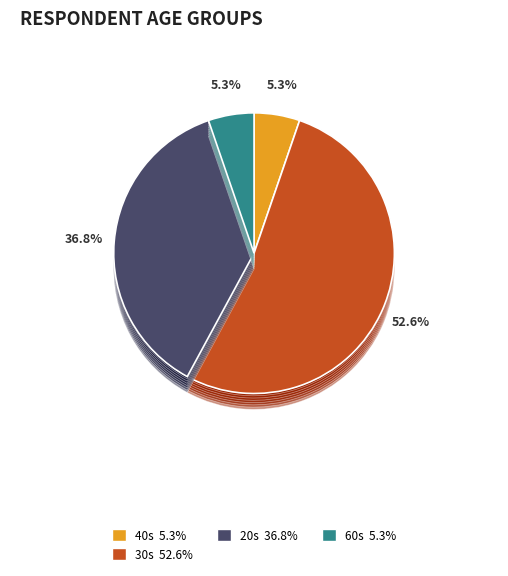

To the nearest percent, what is the difference between the largest and smallest slice percentages?

37%